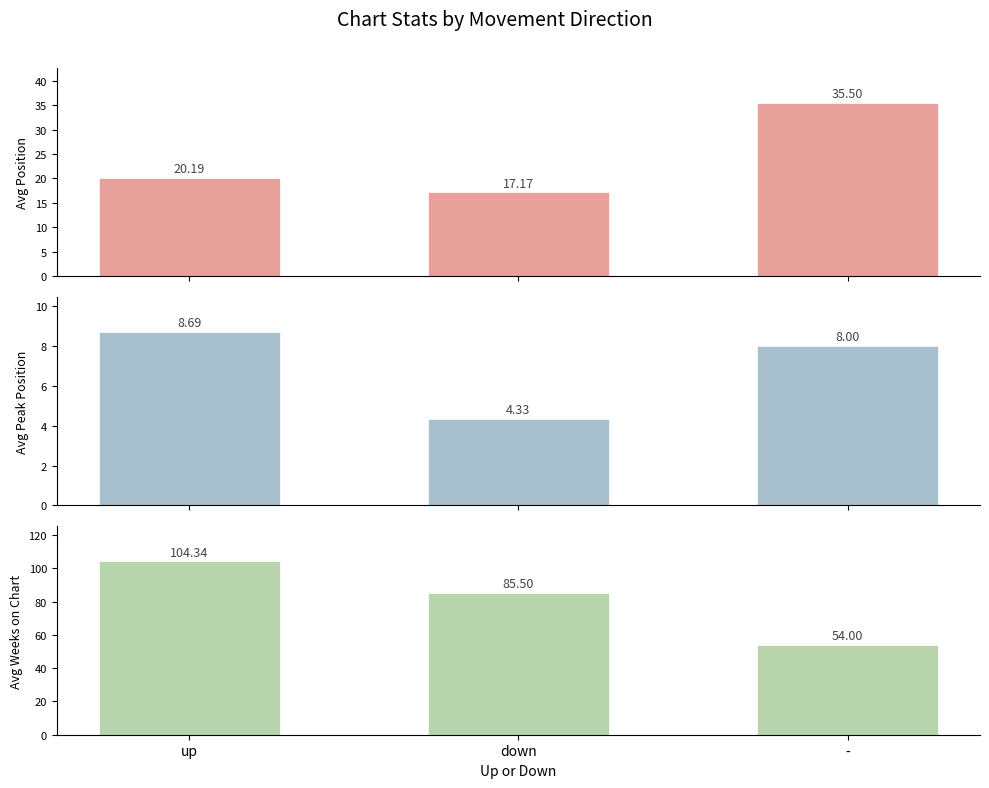

Where is Avg Position nearest to the value 26?

up